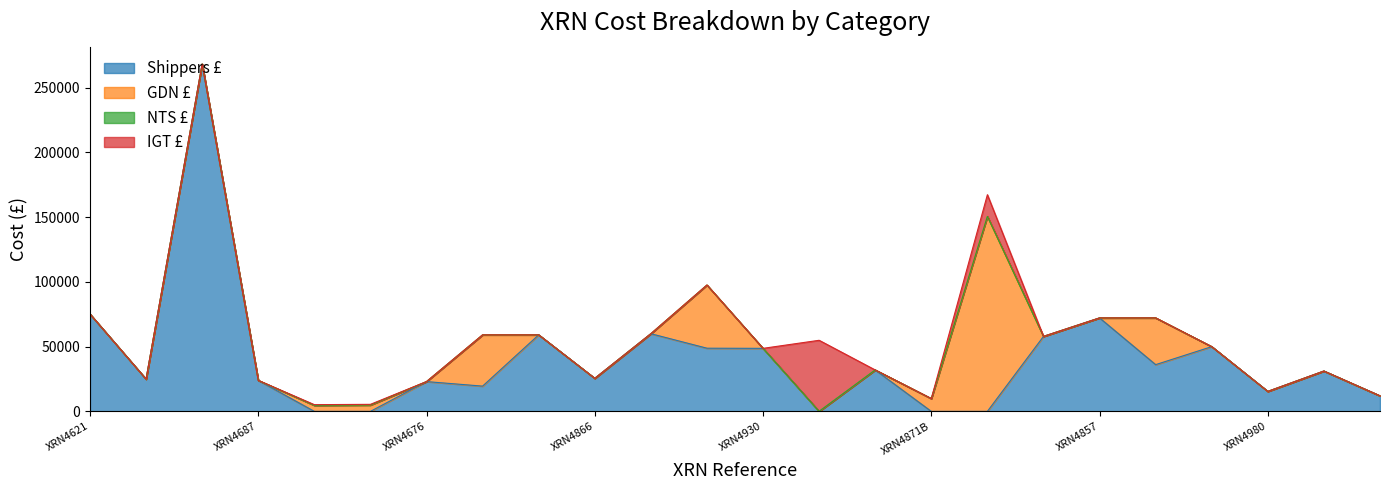

True or false: IGT £ has more than 2 points higher than both neighbors.

True